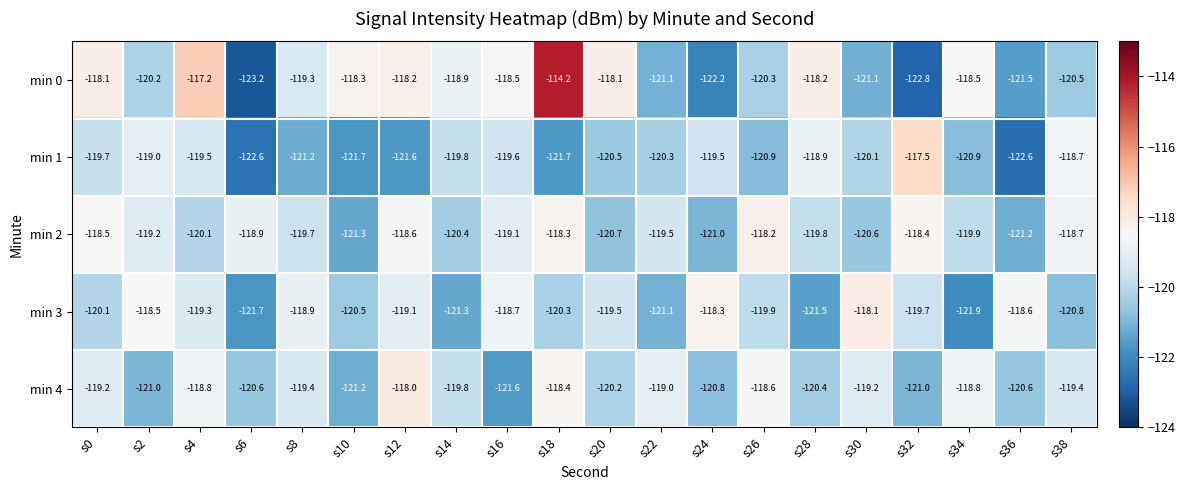

What is the difference between the maximum and minimum values in the min 0 series?

9.0